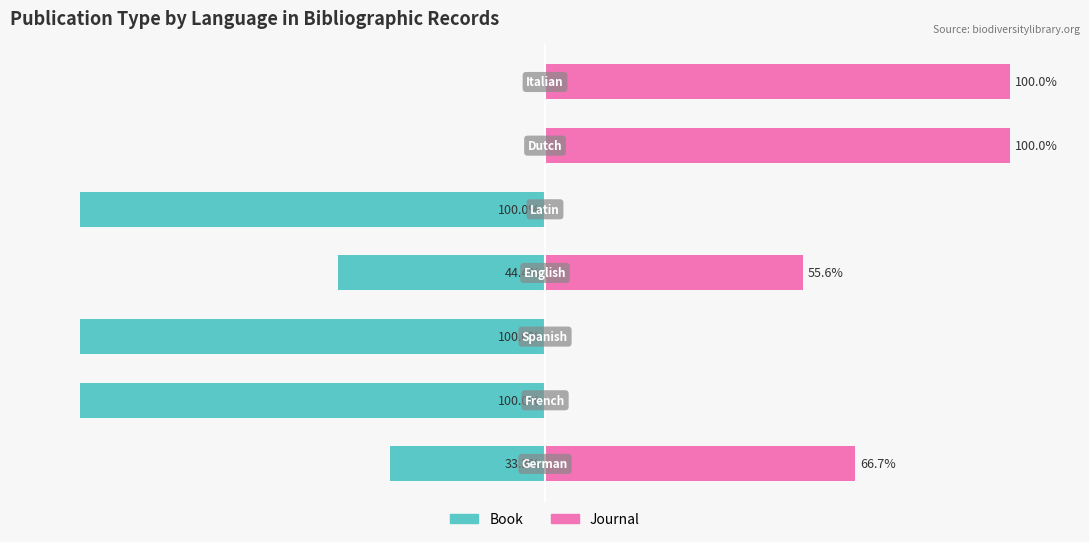

Reading left to right, what are all the values shown in this chart?

Book: -33.3	-100.0	-100.0	-44.4	-100.0	0.0	0.0
Journal: 66.7	0.0	0.0	55.6	0.0	100.0	100.0